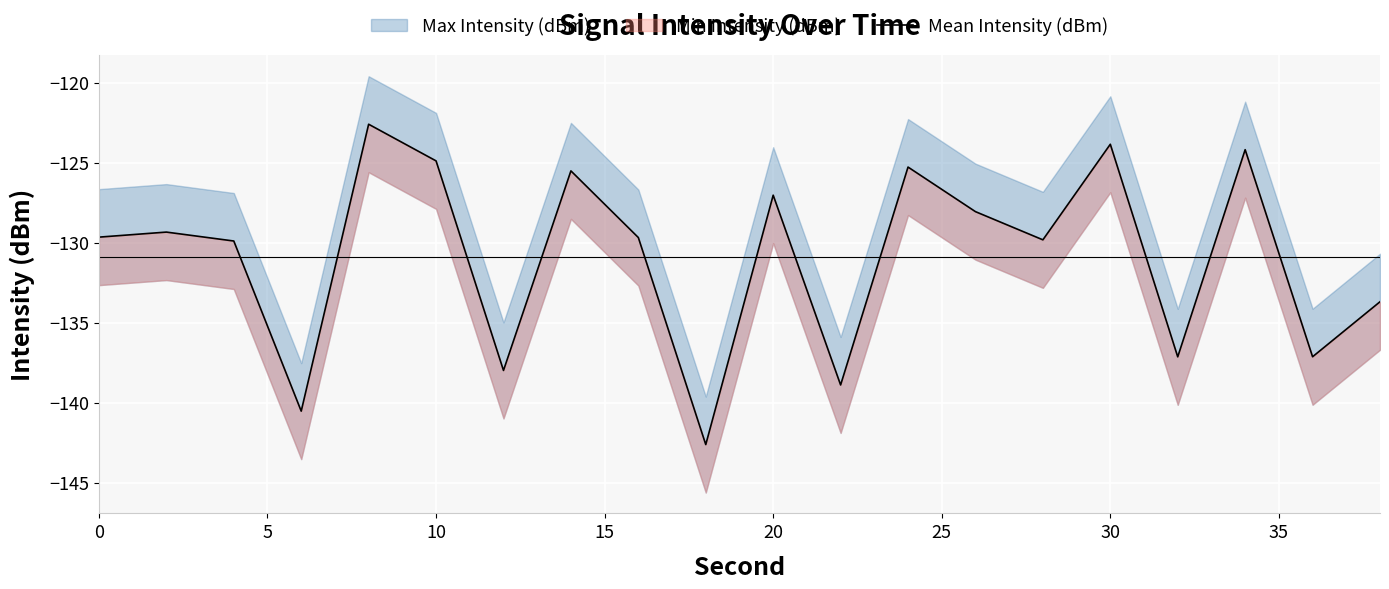

What is the minimum value shown in the chart?

-142.6